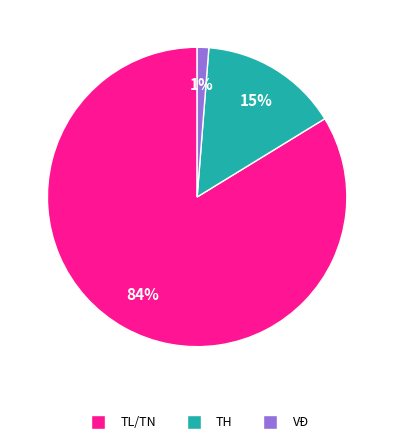

Is there any slice that represents more than half of the pie?

Yes